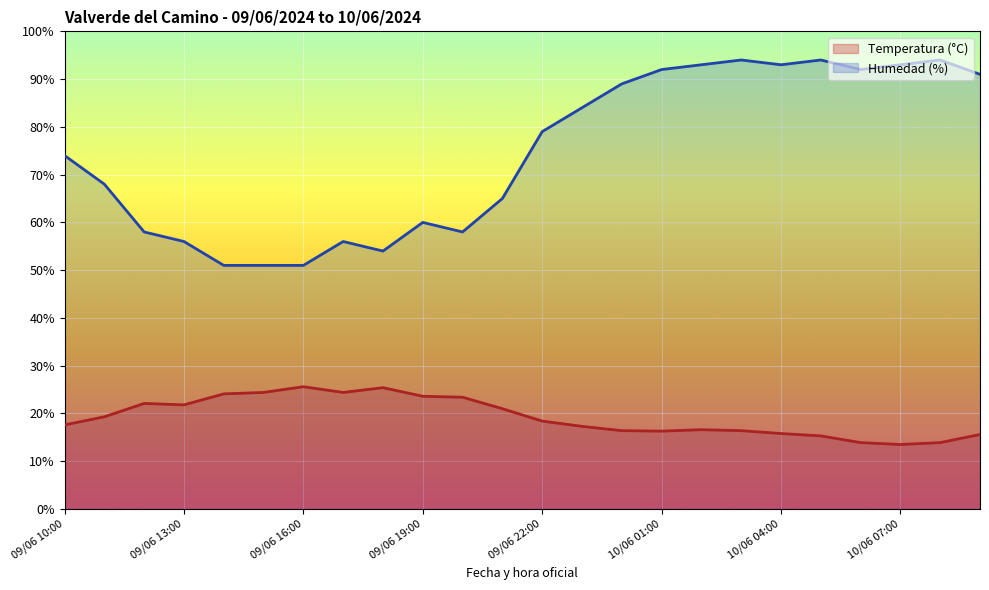

Which series has the largest range (max minus min)?

Humedad (%)